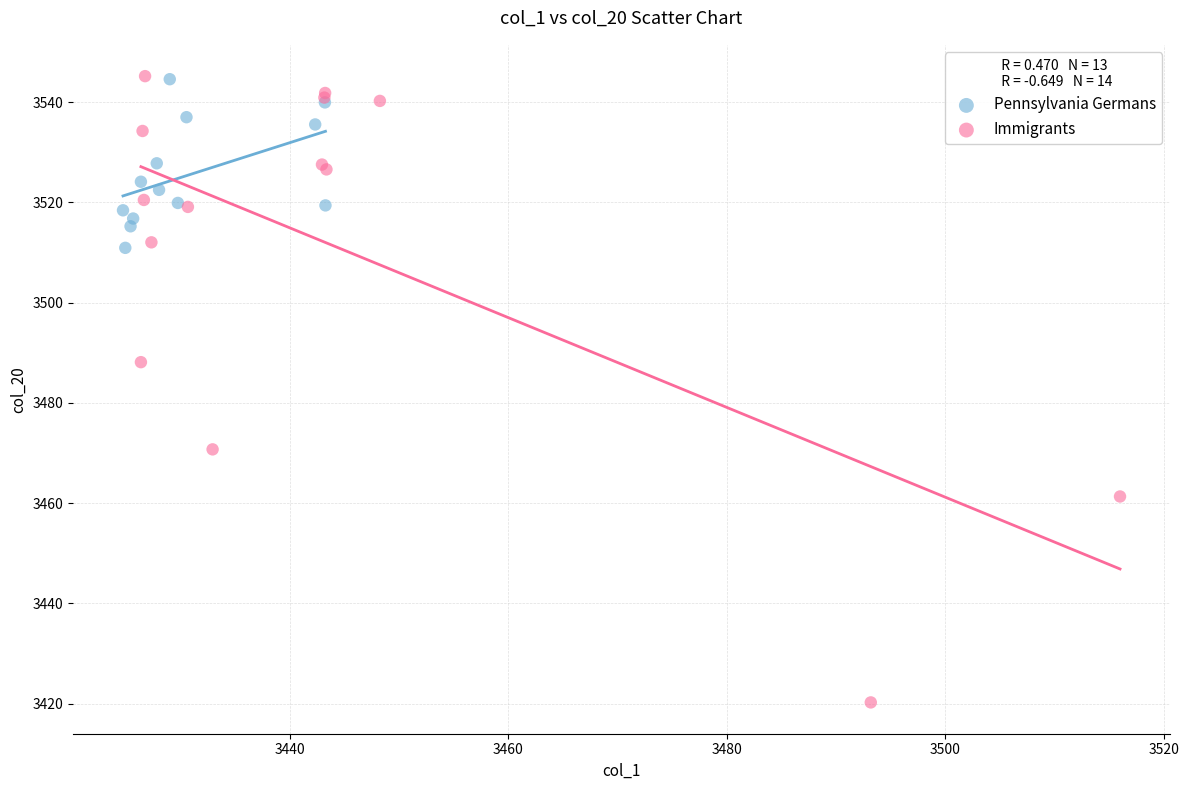

Which series has the largest Y range (max minus min)?

Immigrants